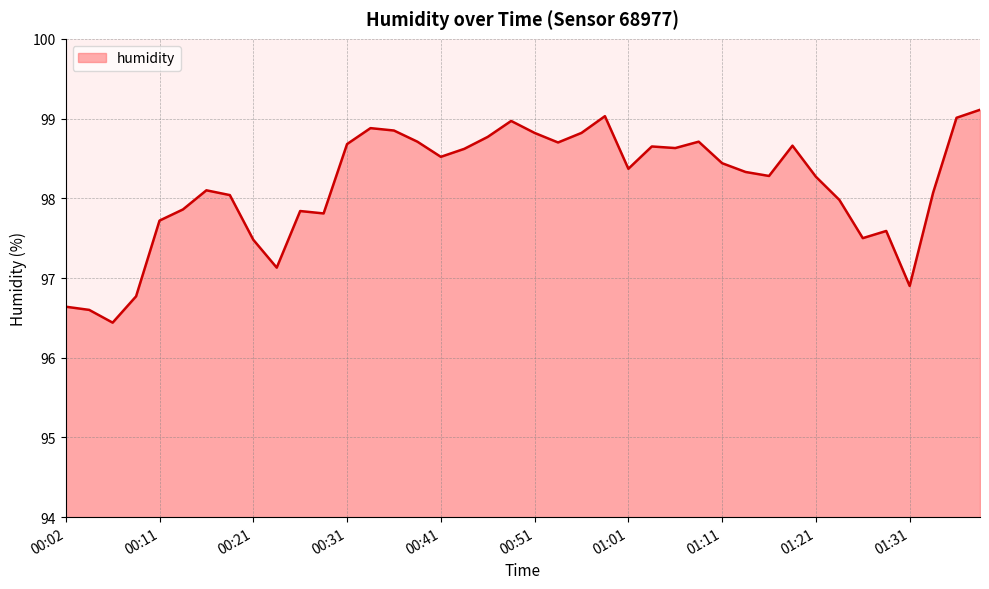

What is the difference between the maximum and minimum values?

2.7